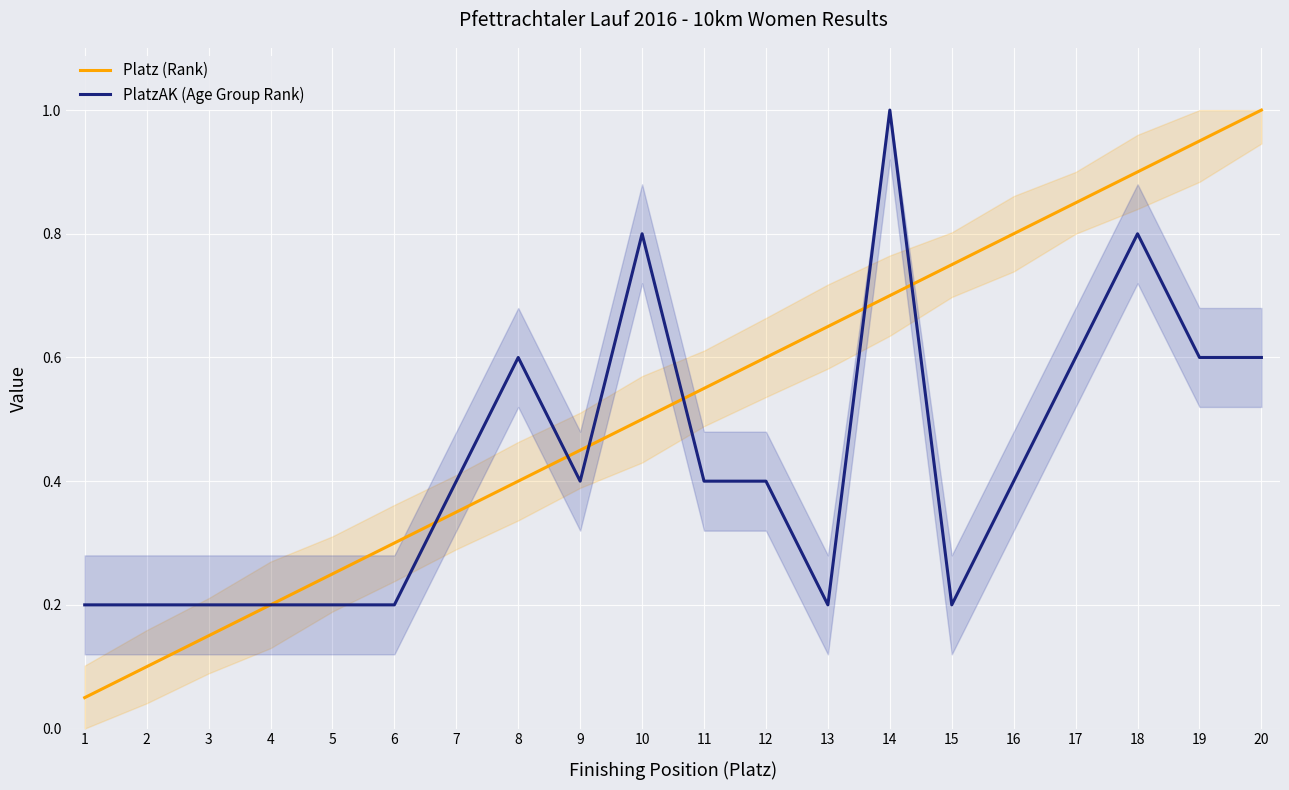

What is the value of the PlatzAK (Age Group Rank) point at the 7th from the left?

0.4